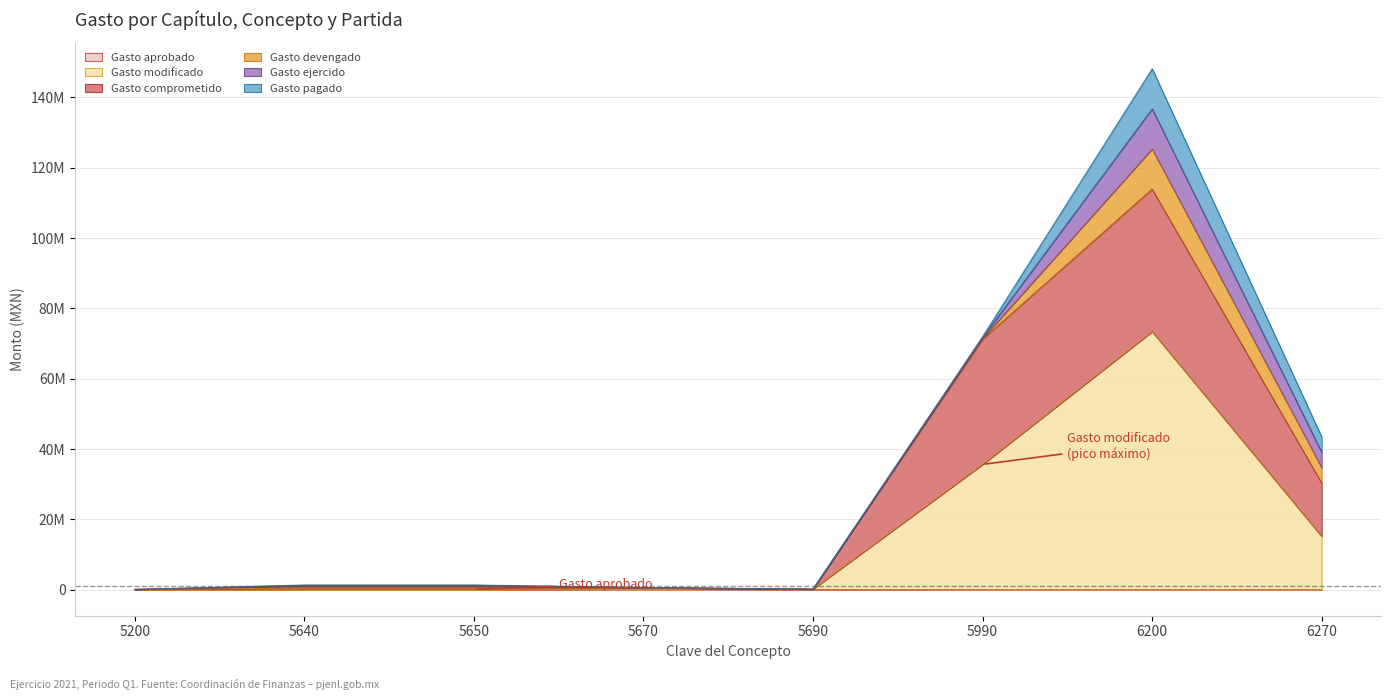

Which has a higher value, 6270 or 5990?

6270